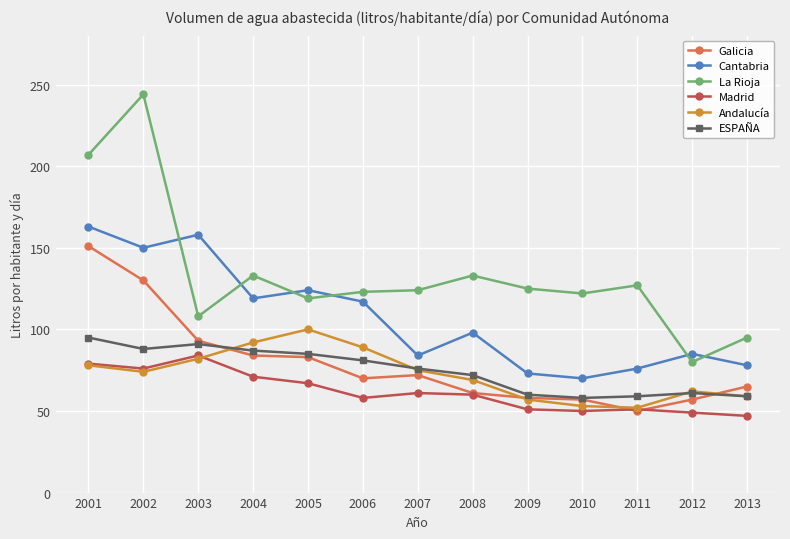

The Galicia series shows 136 at 2005. True or false?

False